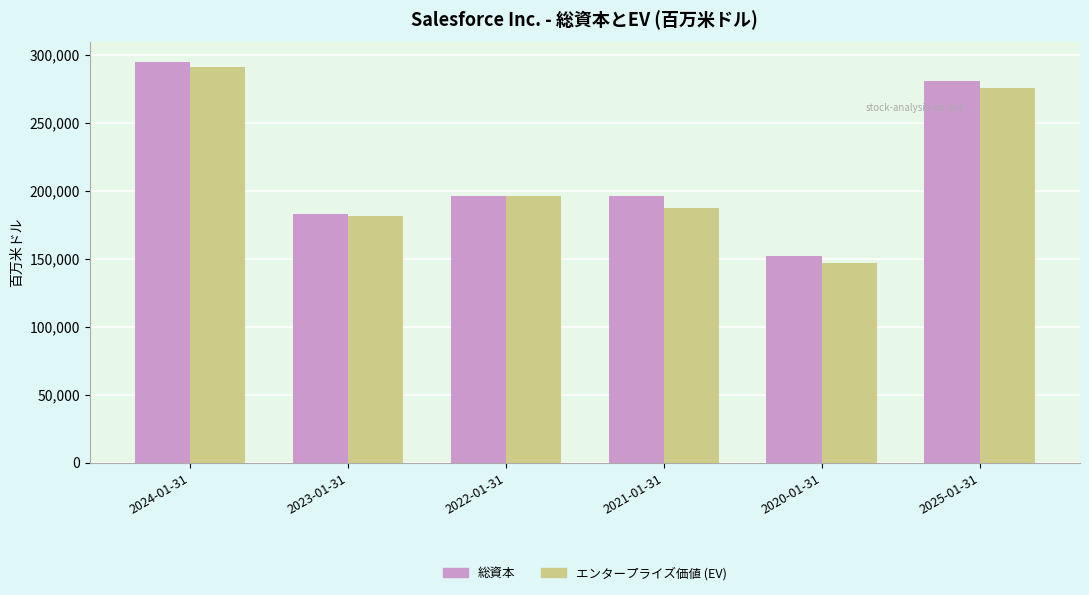

Between 2022-01-31 and 2020-01-31, which series saw the biggest shift?

エンタープライズ価値 (EV)